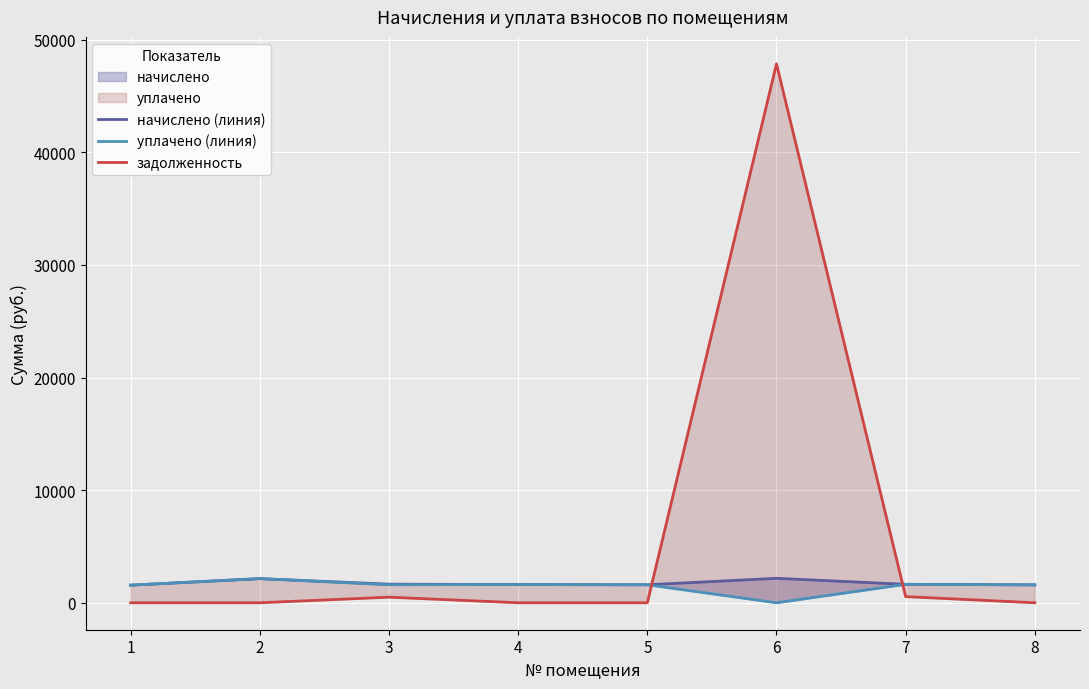

True or false: задолженность has more than 1 points higher than both neighbors.

True